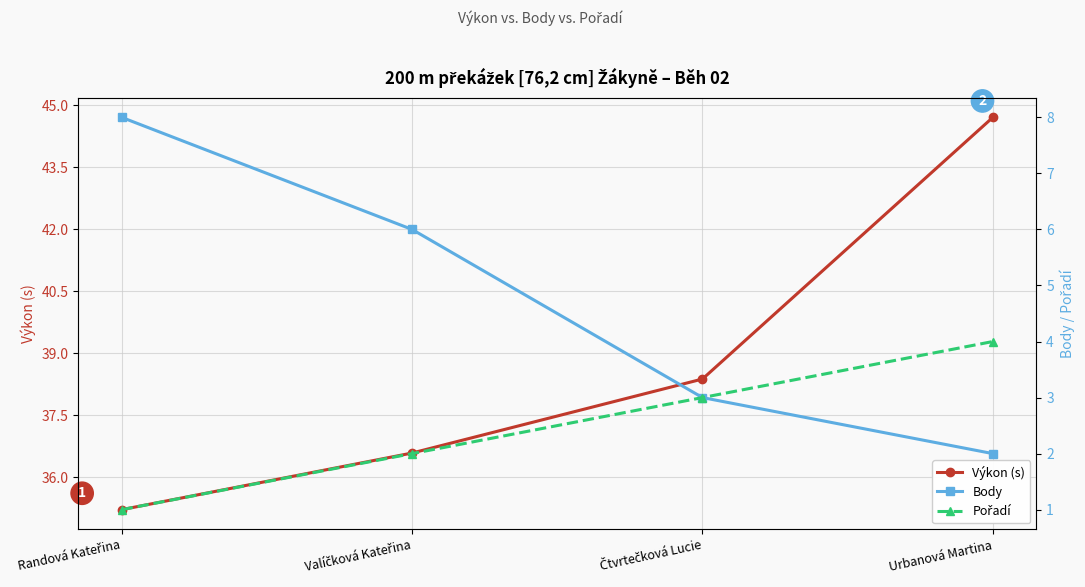

What is the difference between the highest and lowest values at Čtvrtečková Lucie?

35.4